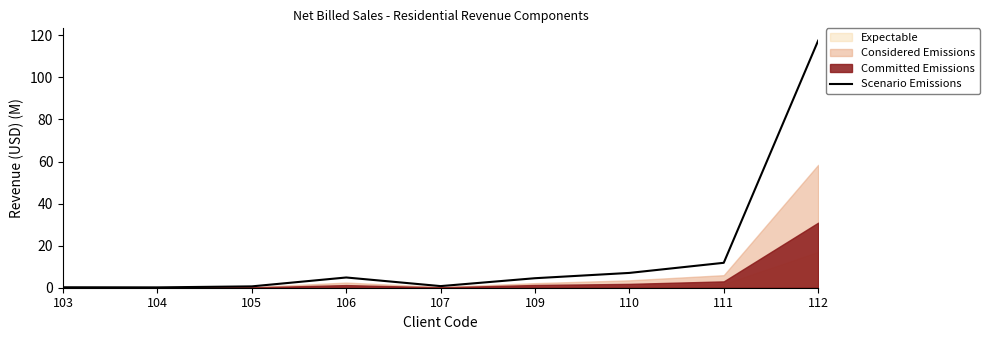

What is the change in value from 105 to 111?

+11.2